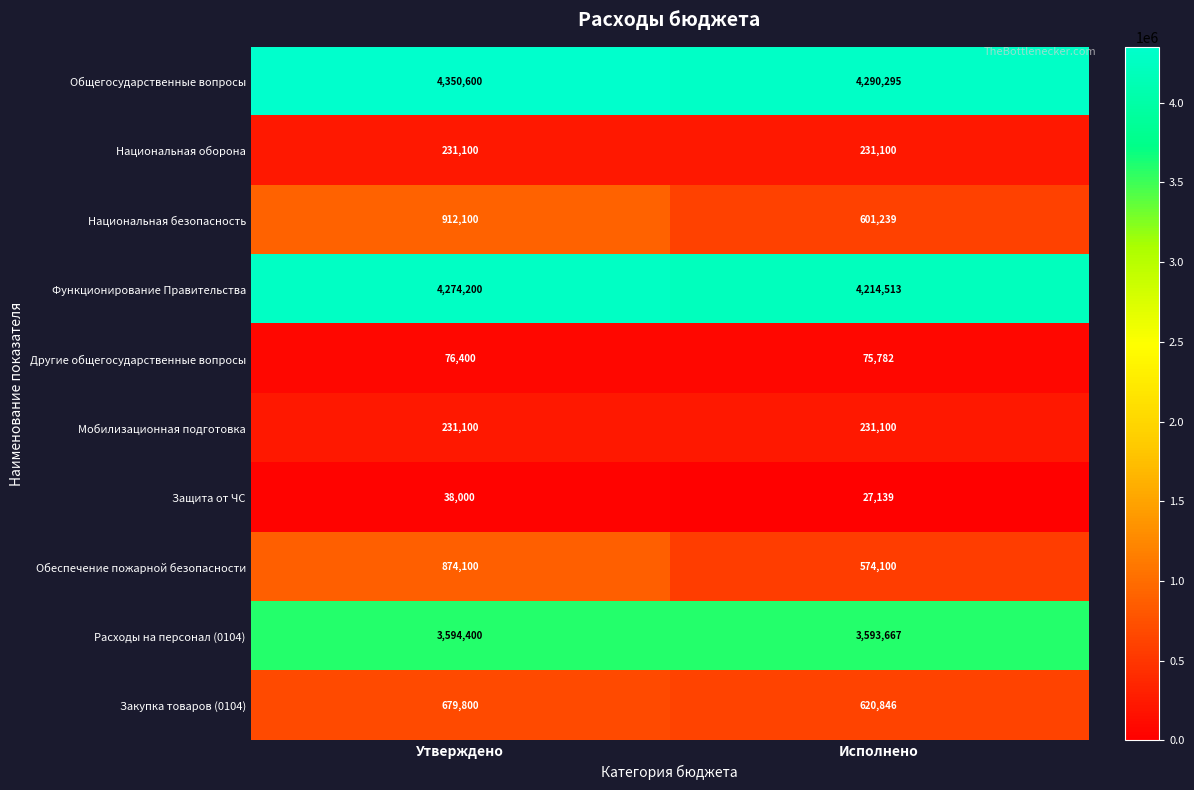

At which category is the sum across all series the highest?

Утверждено